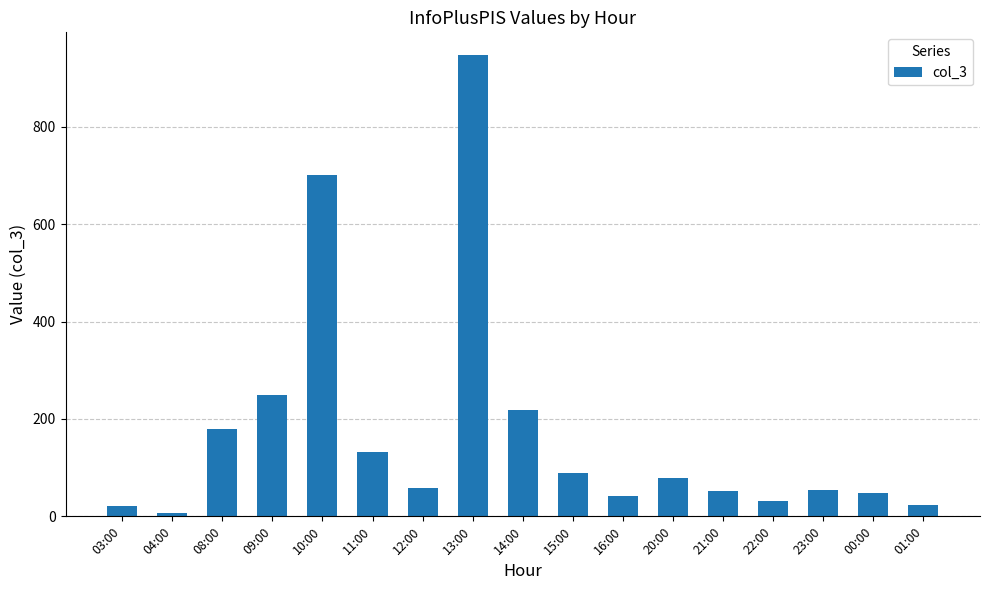

The chart shows a value of 341 at 14:00. True or false?

False